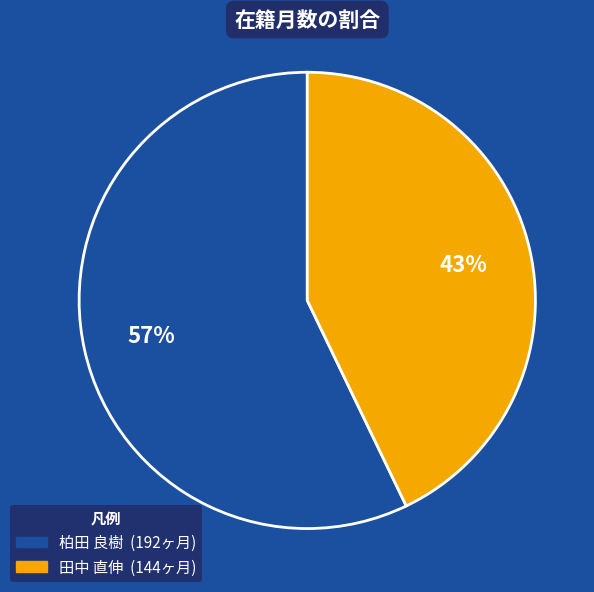

Is it true that 田中 直伸 is 43% of the pie?

True